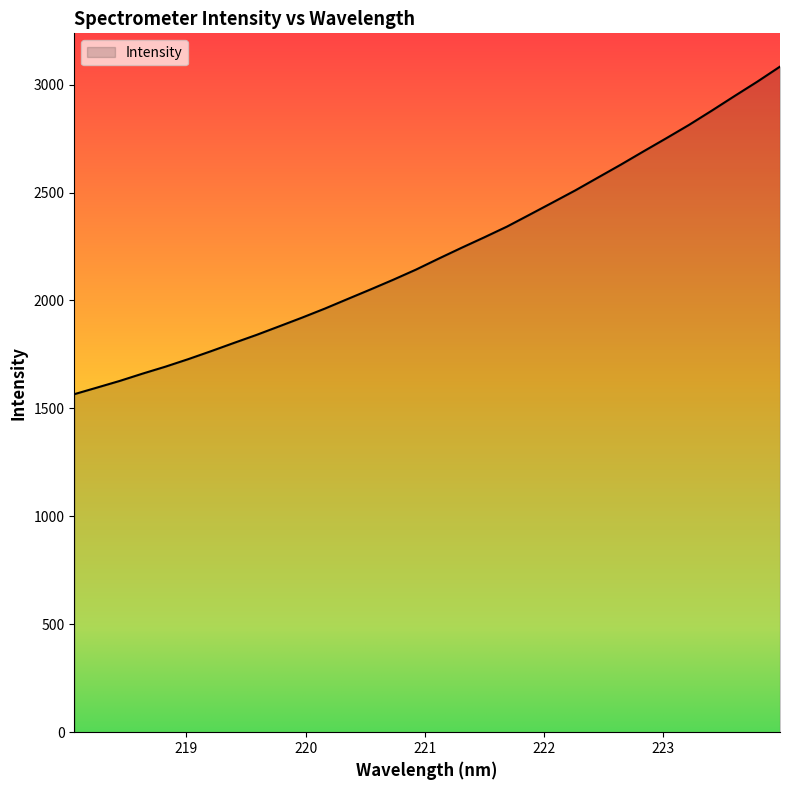

What is the greatest value displayed?

3083.3